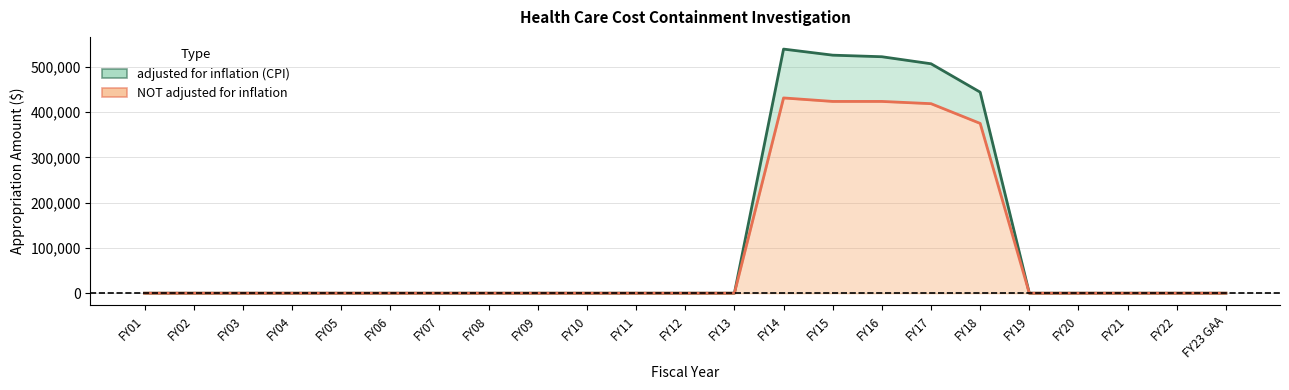

Is the value of NOT adjusted for inflation at FY02 greater than the value of adjusted for inflation (CPI) at FY13?

No